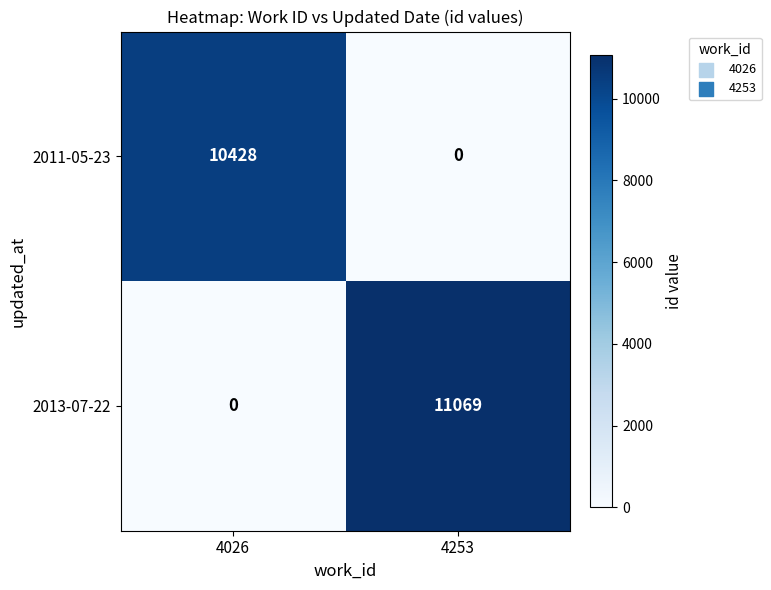

At 4253, list the series in order from smallest to largest.

2011-05-23, 2013-07-22